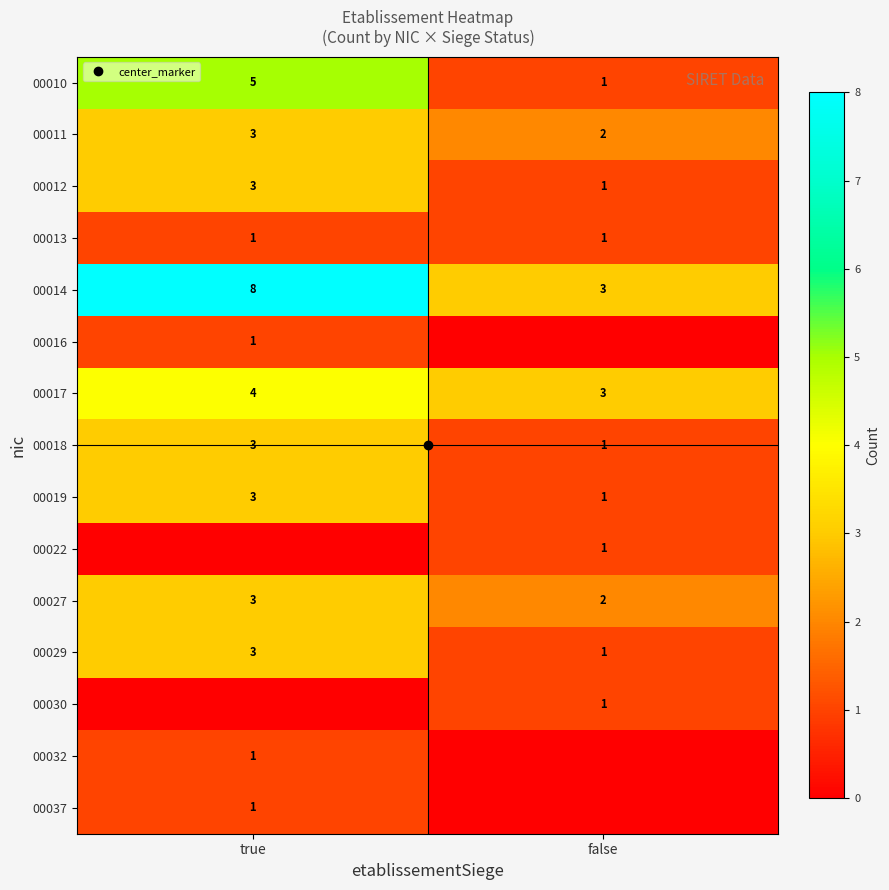

At which category is the sum across all series the highest?

true